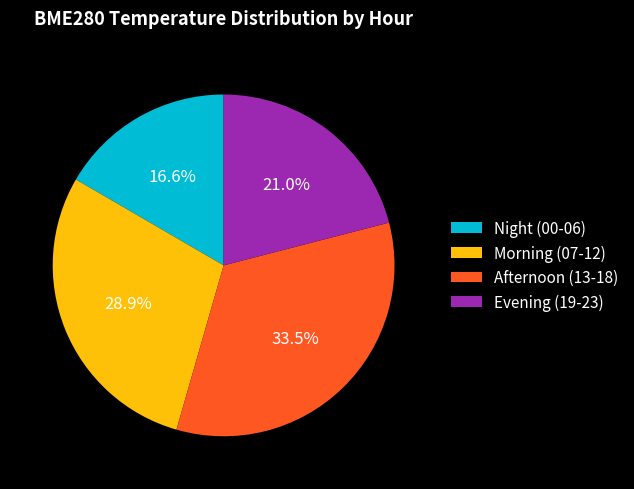

Does any single category account for the majority?

No